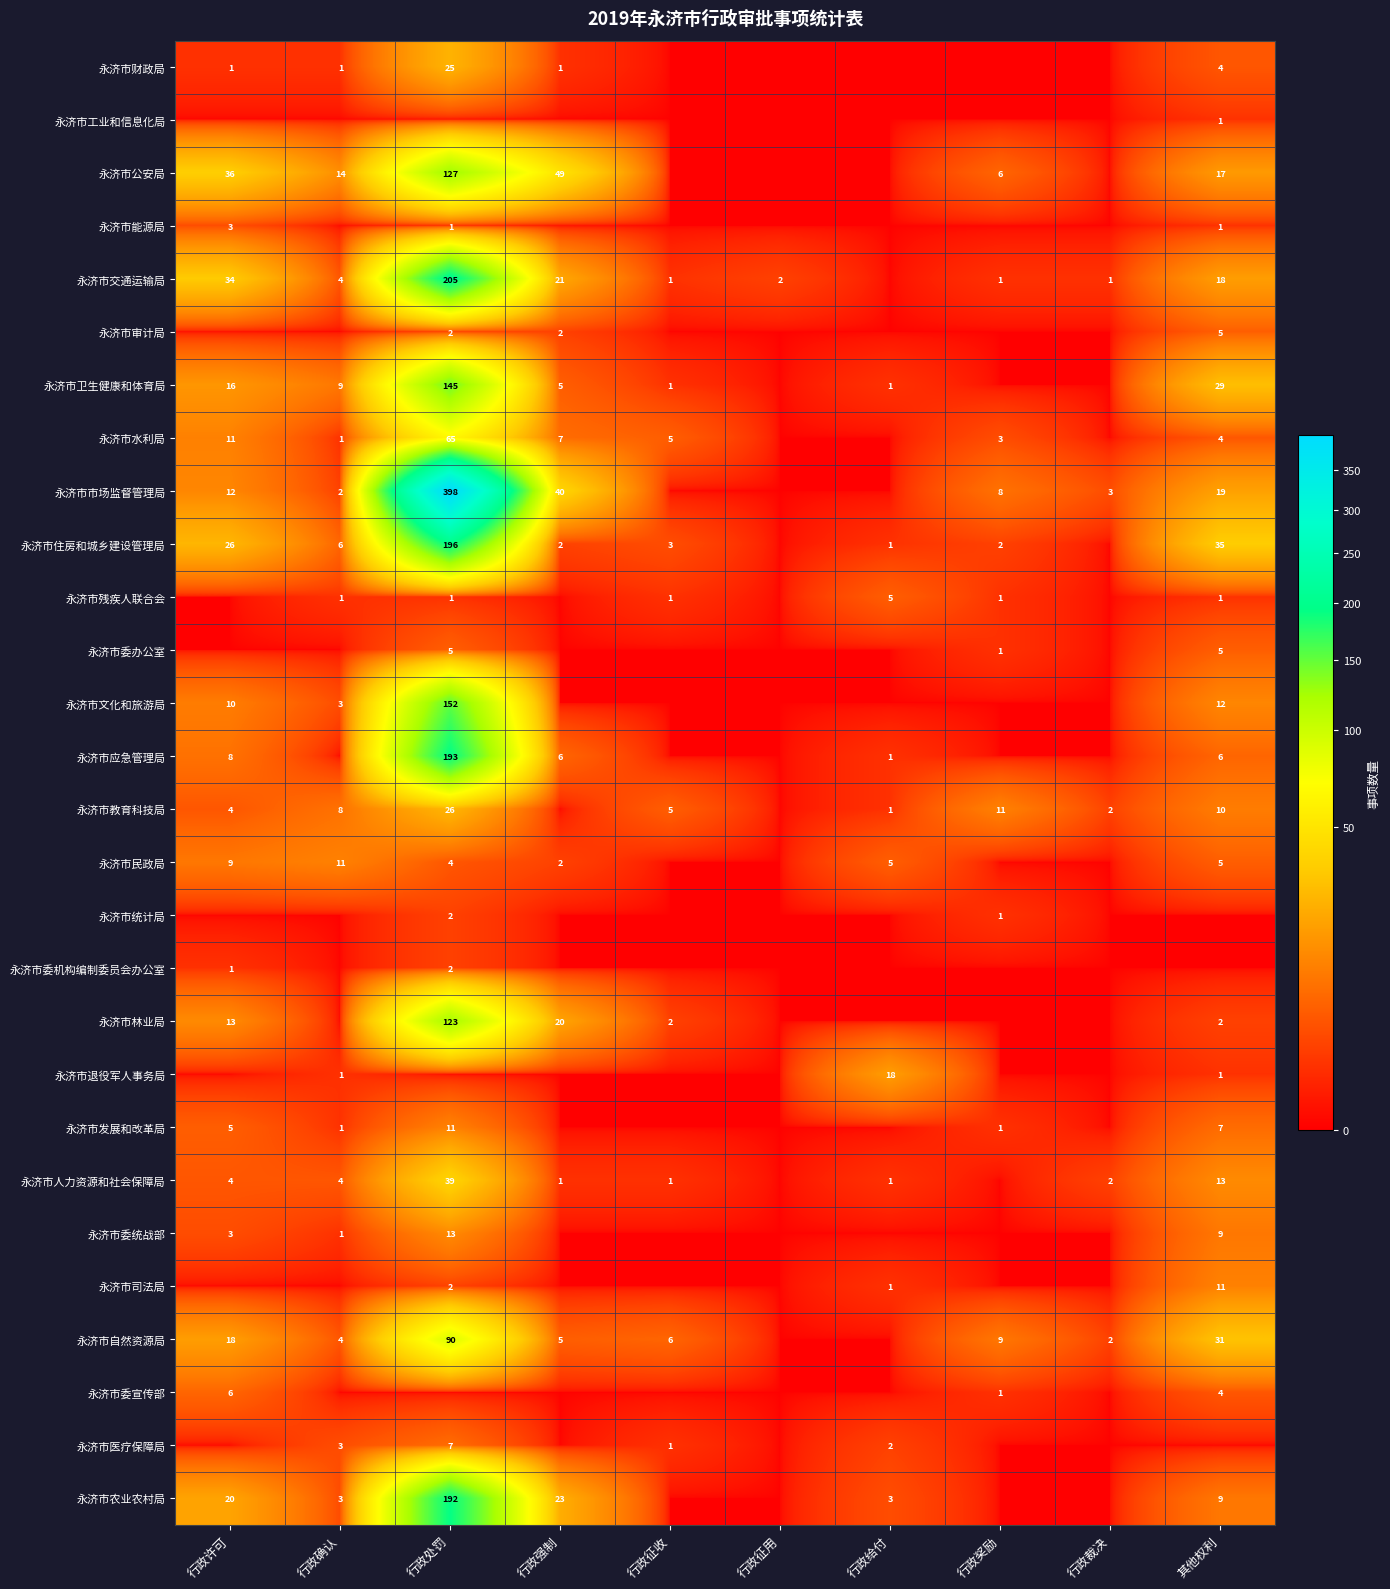

At which category is the sum across all series the highest?

行政处罚